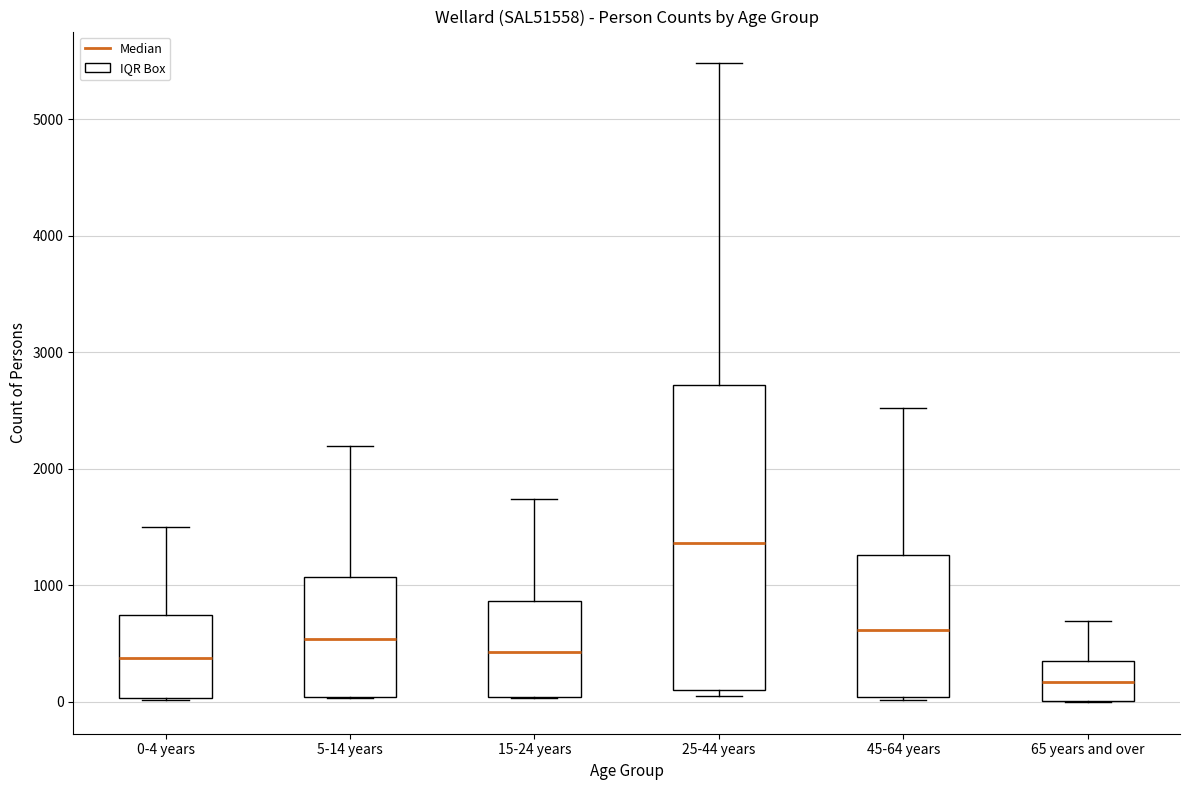

Reading left to right, read every box against the y-axis: the position of its median line, the range the box covers, and the ends of its whiskers. The values are not printed on the chart, so give them approximately, as read against the axis.

0-4 years: median 400, box 0 to 700, whiskers 0 to 1500
5-14 years: median 500, box 0 to 1100, whiskers 0 to 2200
15-24 years: median 400, box 0 to 900, whiskers 0 to 1700
25-44 years: median 1400, box 100 to 2700, whiskers 100 (just below the box's lower edge) to 5500
45-64 years: median 600, box 0 to 1300, whiskers 0 to 2500
65 years and over: median 200, box 0 to 300, whiskers 0 to 700